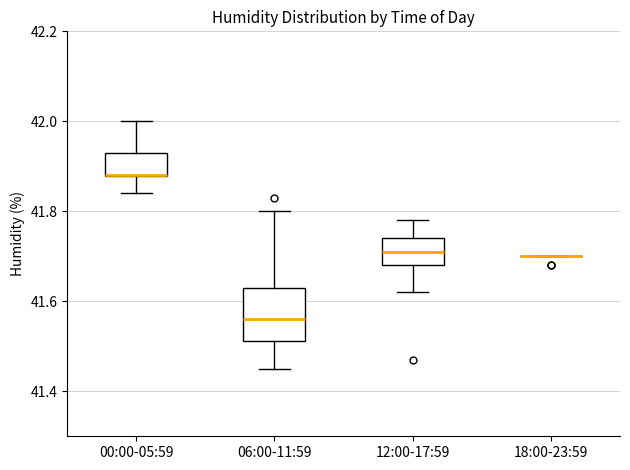

Reading left to right, read every box against the y-axis: the position of its median line, the range the box covers, and the ends of its whiskers. The values are not printed on the chart, so give them approximately, as read against the axis.

00:00-05:59: median 41.88 (drawn on the box's lower edge), box 41.88 to 41.94, whiskers 41.84 to 42.00
06:00-11:59: median 41.56, box 41.52 to 41.64, whiskers 41.46 to 41.80
12:00-17:59: median 41.72, box 41.68 to 41.74, whiskers 41.62 to 41.78
18:00-23:59: box collapsed to a line at 41.70, whiskers 41.70 to 41.70